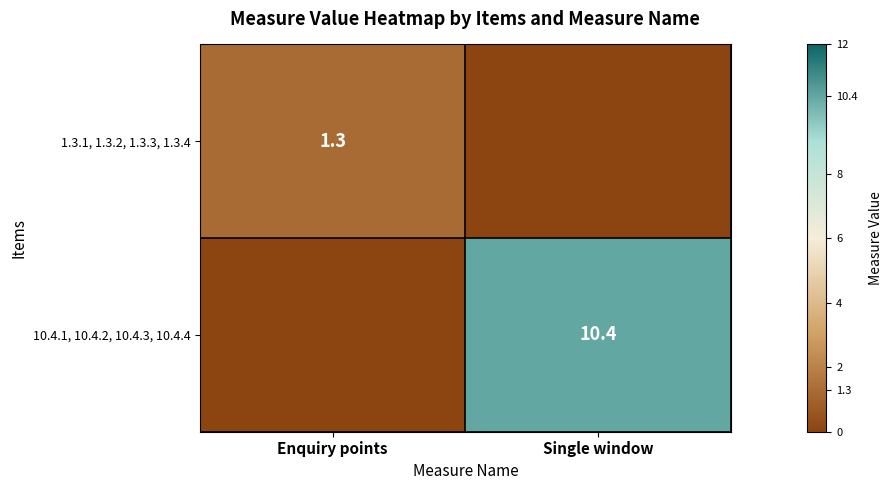

At how many categories does at least one series exceed 9?

1